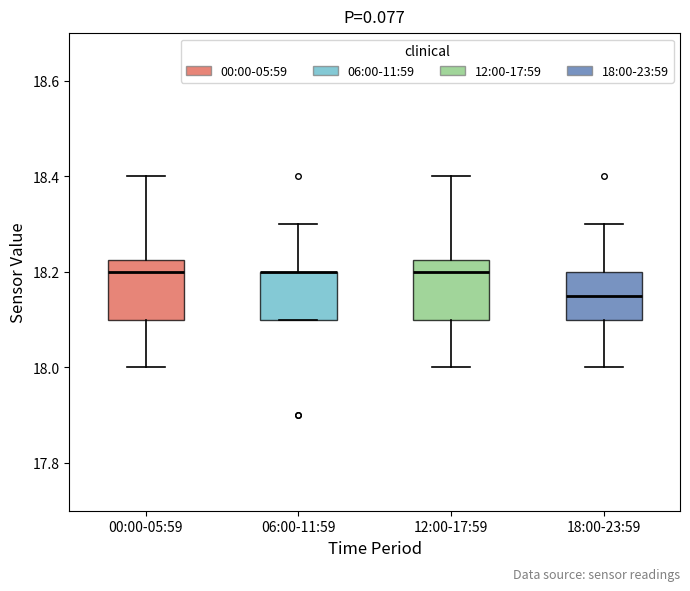

Reading left to right, transcribe this box plot: for each box, give where its median line is, the range the box spans, and where its two whiskers end, as read against the y-axis. The values are not printed on the chart, so give them approximately, as read against the axis.

00:00-05:59: median 18.20, box 18.10 to 18.22, whiskers 18.00 to 18.40
06:00-11:59: median 18.20 (drawn on the box's upper edge), box 18.10 to 18.20, whiskers 18.10 to 18.30
12:00-17:59: median 18.20, box 18.10 to 18.22, whiskers 18.00 to 18.40
18:00-23:59: median 18.16, box 18.10 to 18.20, whiskers 18.00 to 18.30